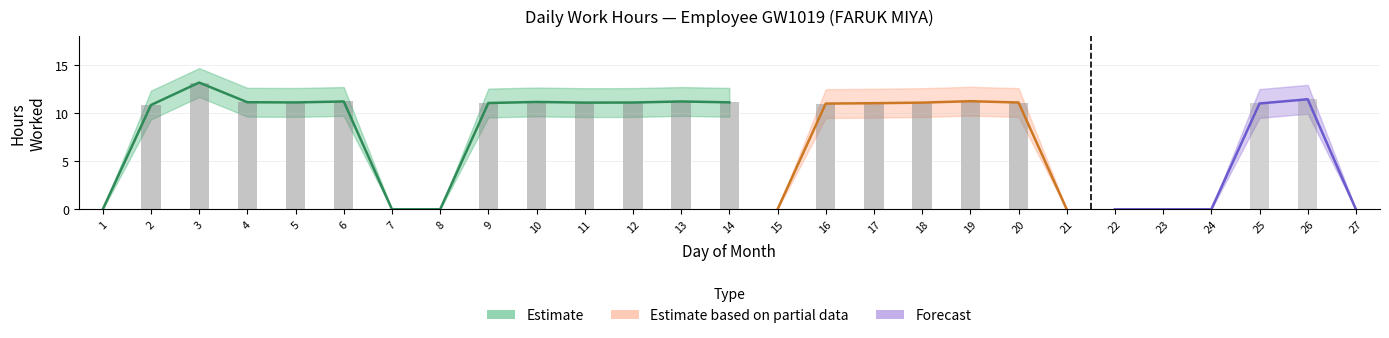

The chart shows a value of 5.9 at 16. True or false?

False